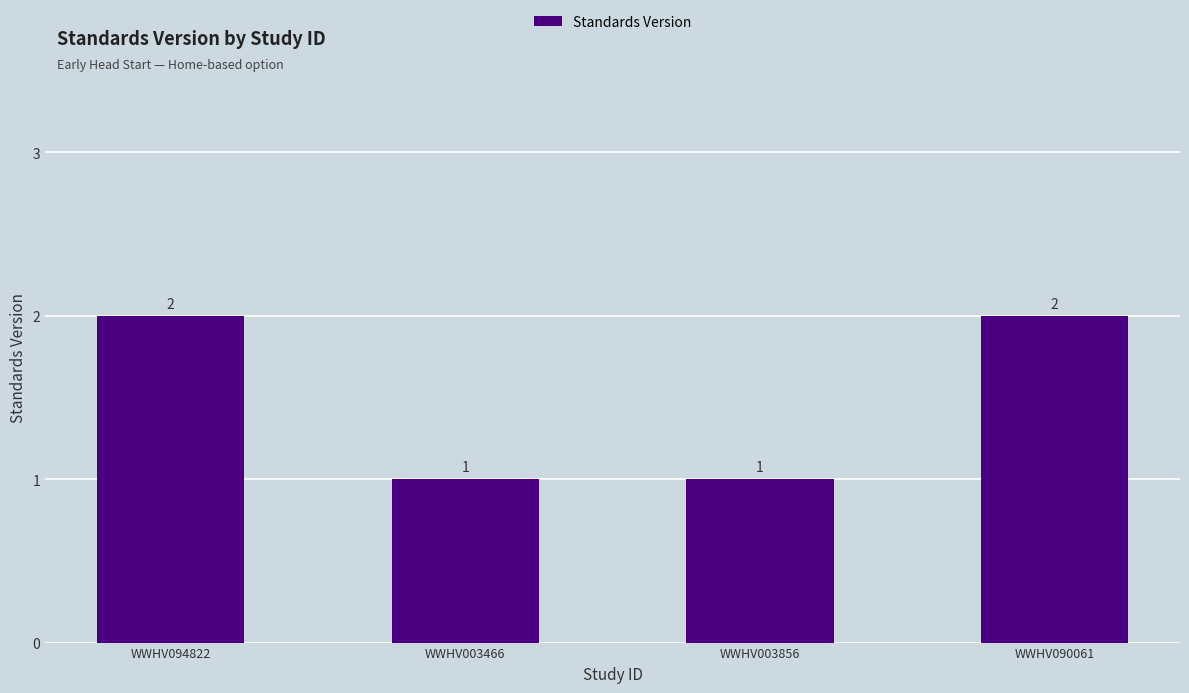

Reading left to right, extract all data points from this chart.

WWHV094822=2	WWHV003466=1	WWHV003856=1	WWHV090061=2